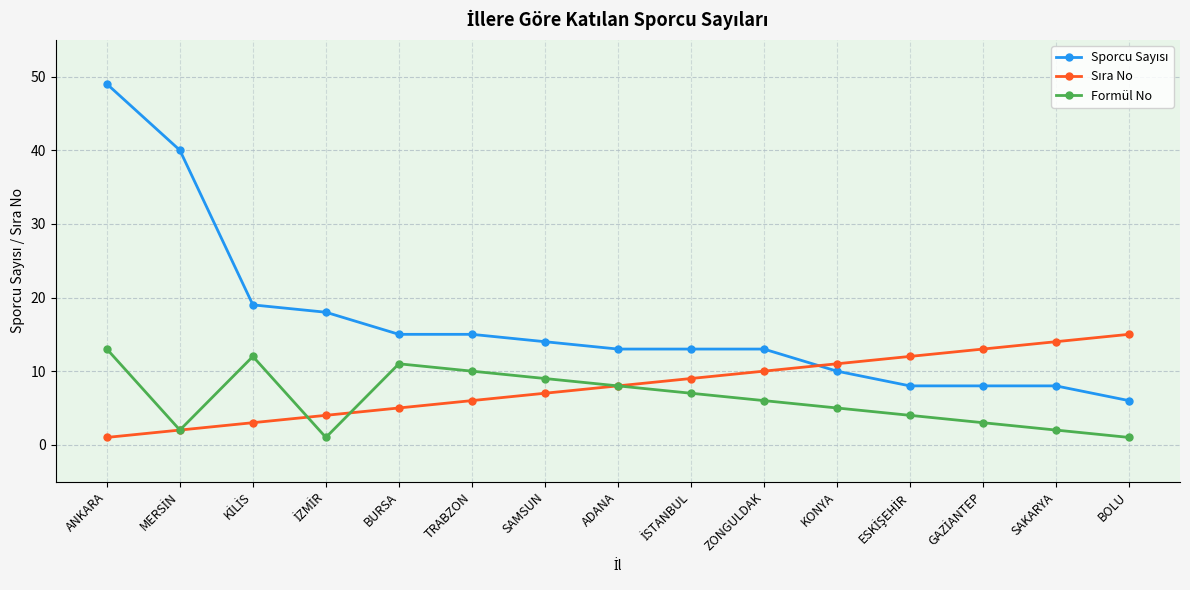

How many values in the Formül No series are below 6?

7